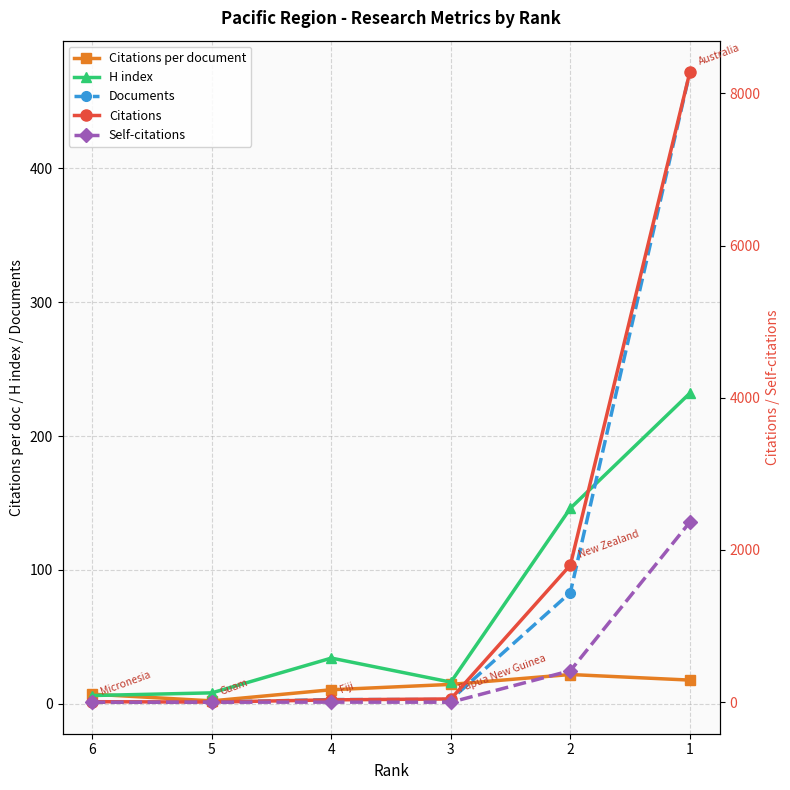

At which label does Self-citations first exceed 1?

2